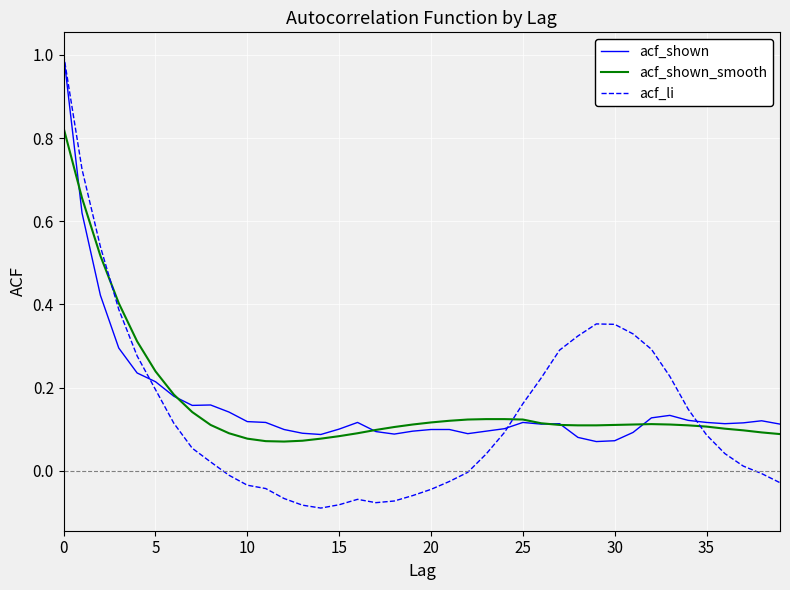

What is the maximum value shown in the chart?

1.0